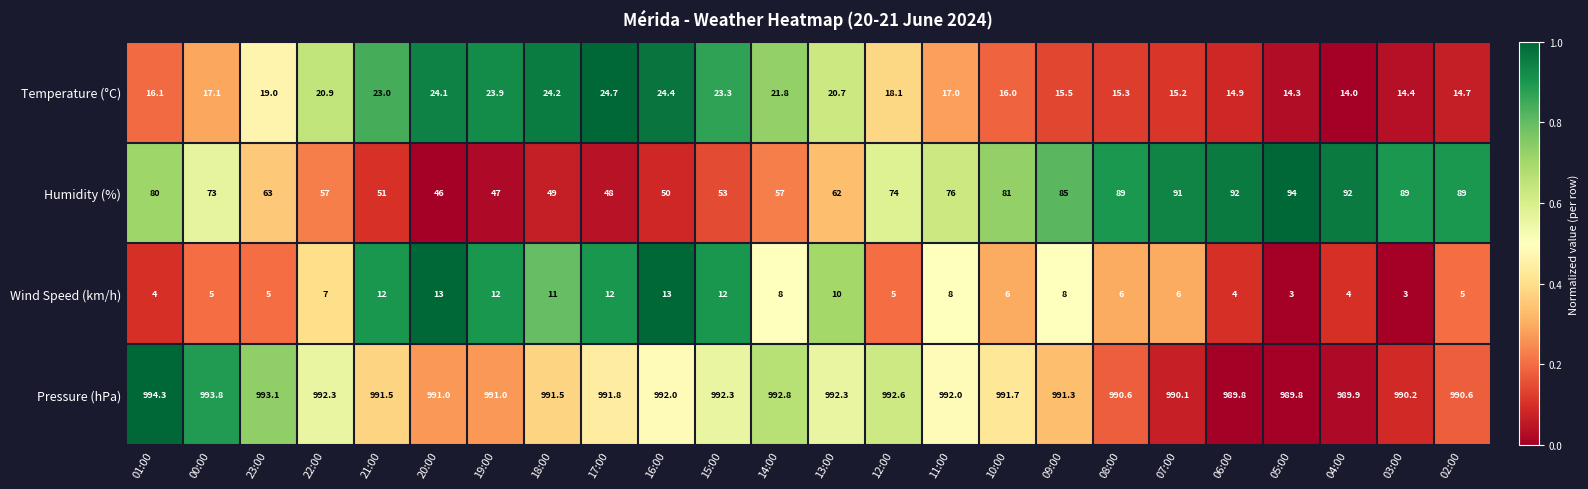

What is the difference between the highest and lowest values at 16:00?

979.0